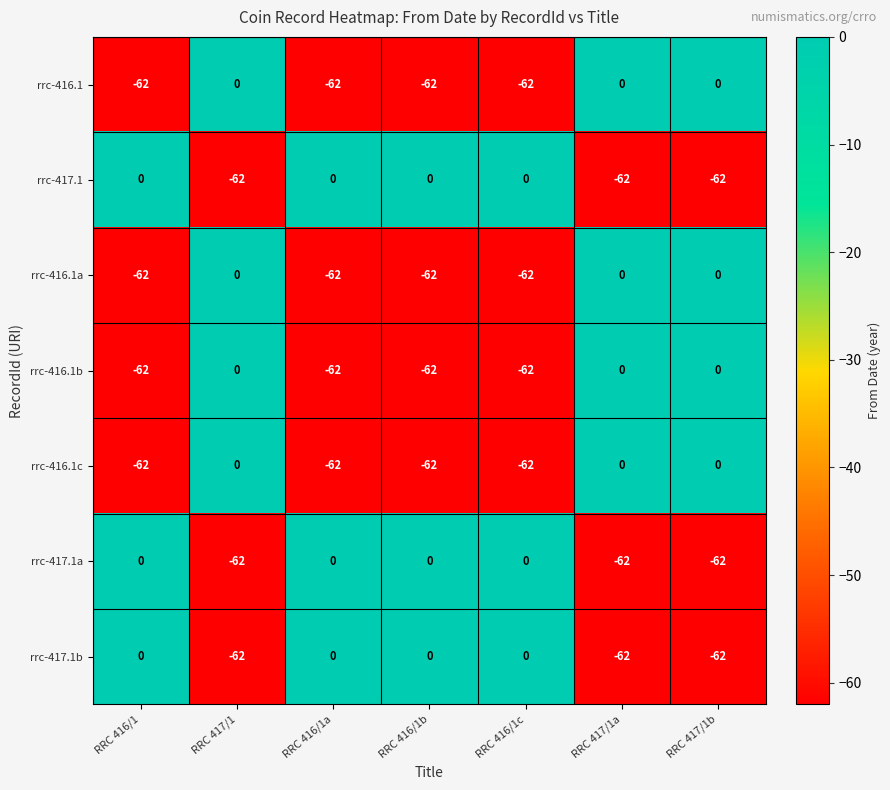

What is the total value across all series at RRC 416/1b?

-248